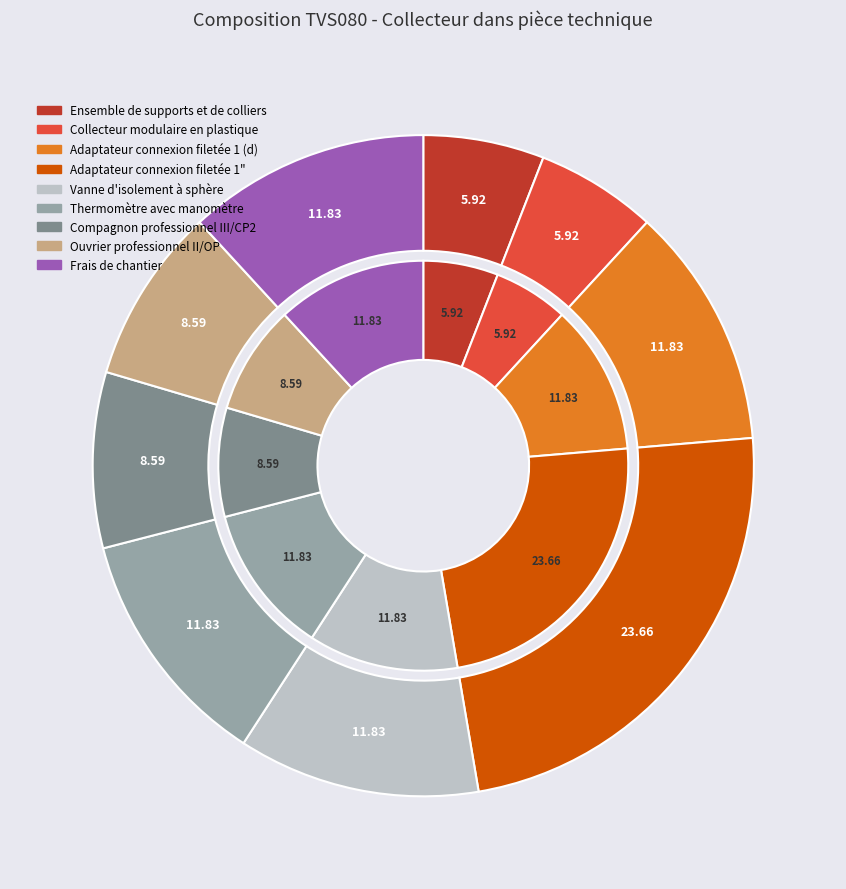

What portion of the pie excludes Ouvrier professionnel II/OP?

91.4%